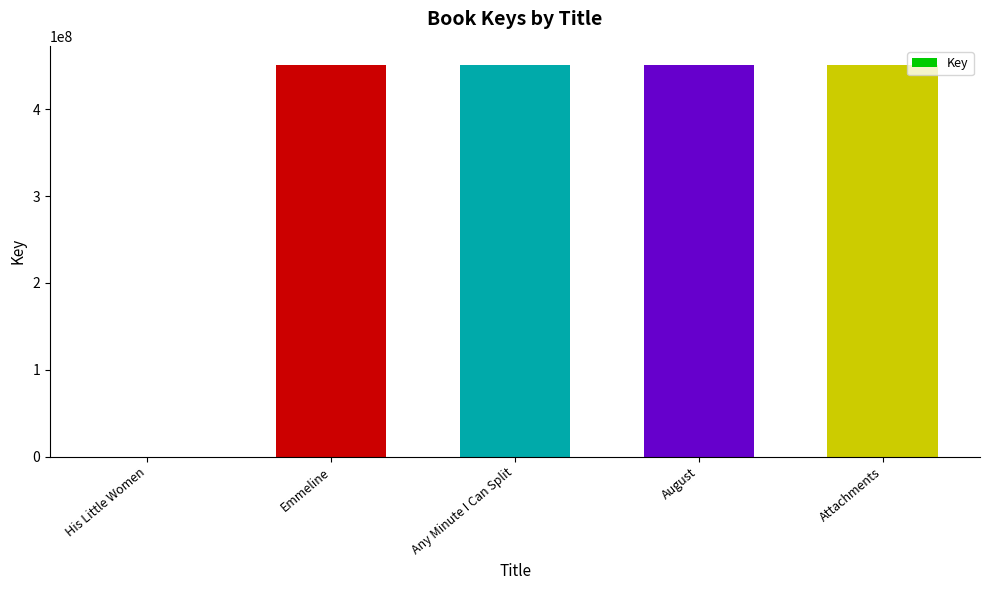

What is the ratio of the value at Emmeline to the value at Any Minute I Can Split?

1.0